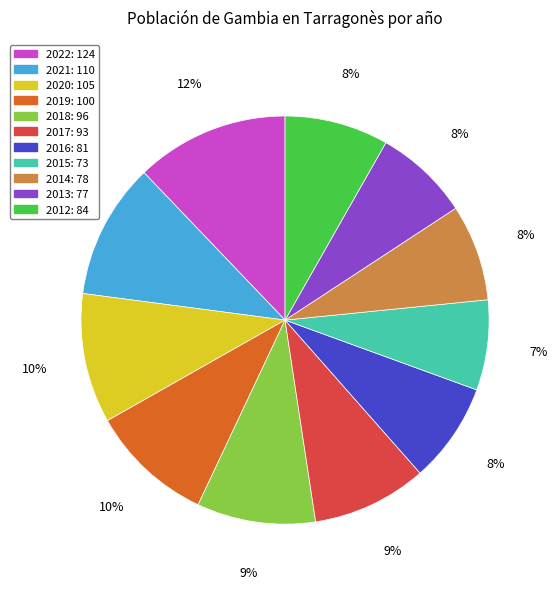

How many segments does this pie chart have?

11